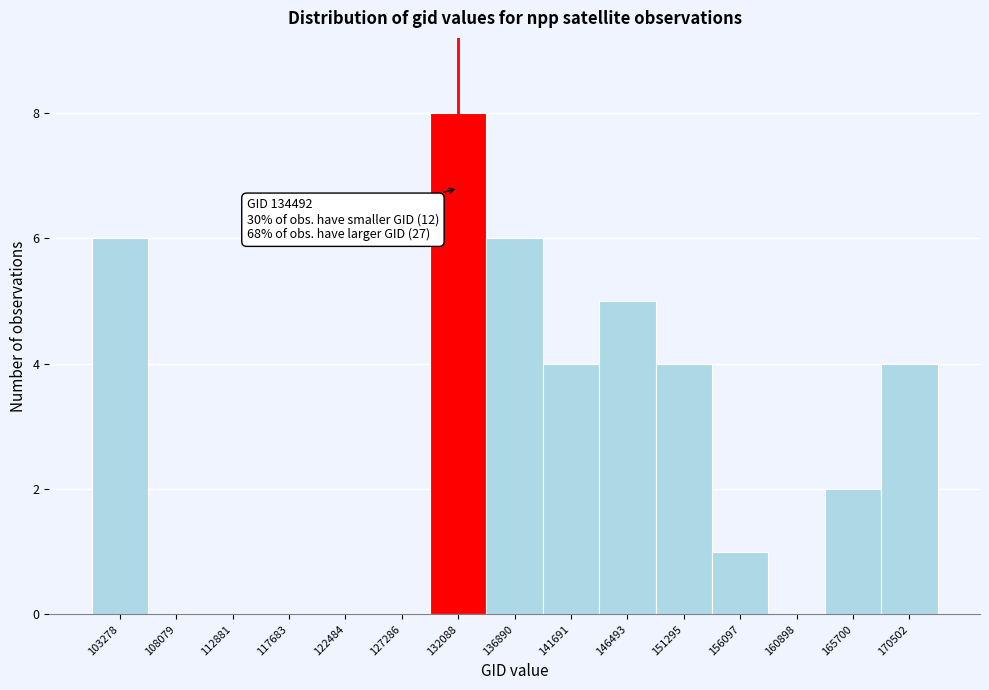

Reading left to right, list all the values displayed in this chart.

103278=6	108079=0	112881=0	117683=0	122484=0	127286=0	132088=8	136890=6	141691=4	146493=5	151295=4	156097=1	160898=0	165700=2	170502=4